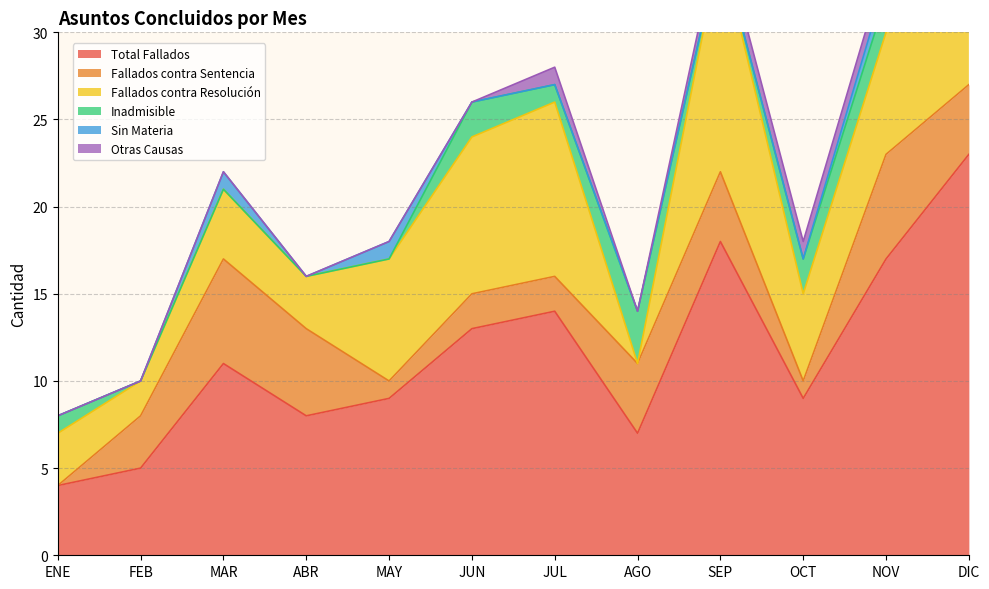

In Sin Materia, how many points are lower than both neighbors (excluding endpoints)?

1